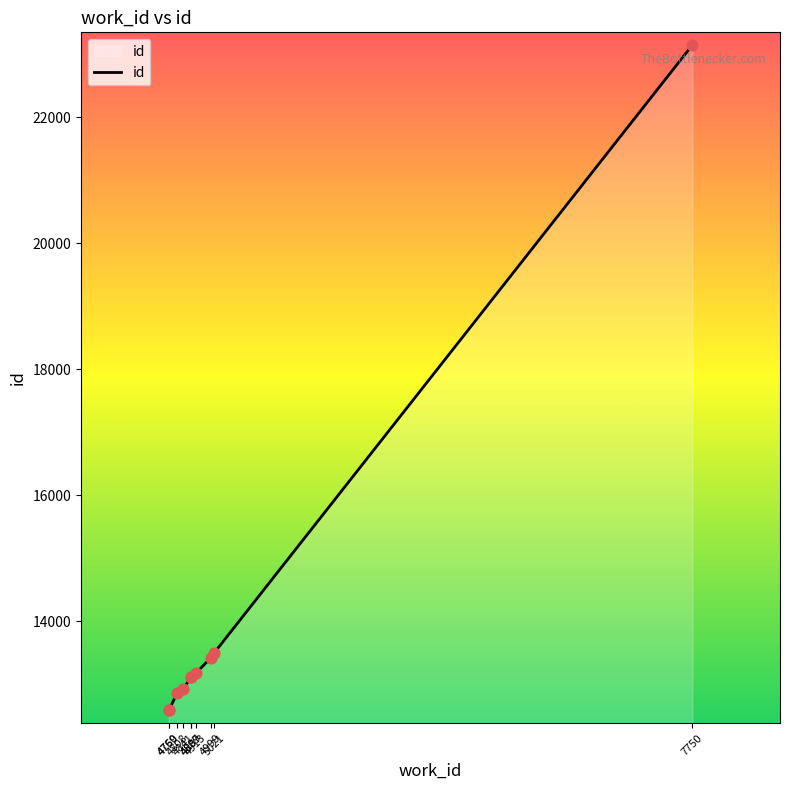

What is the change in value from 4887 to 7750?

+10035